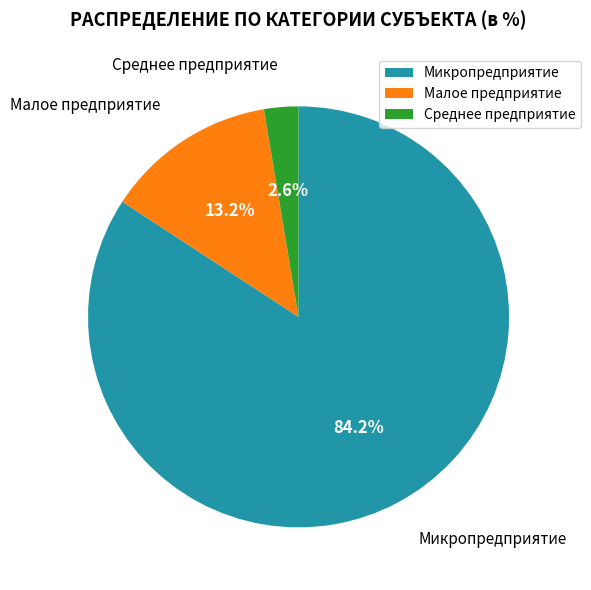

Approximately how many times larger is the value at Микропредприятие compared to Малое предприятие?

6.4